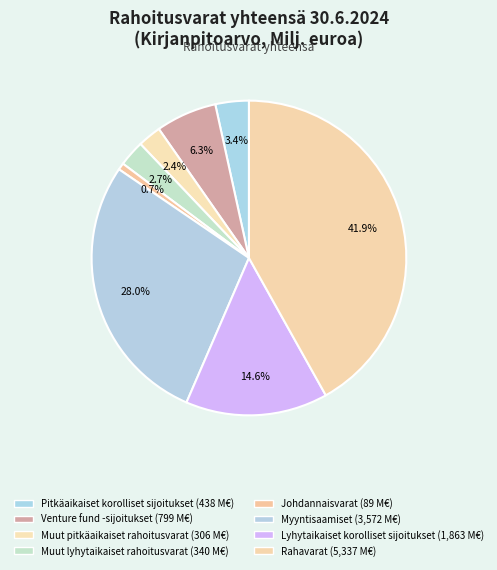

Count the number of slices in the pie.

8